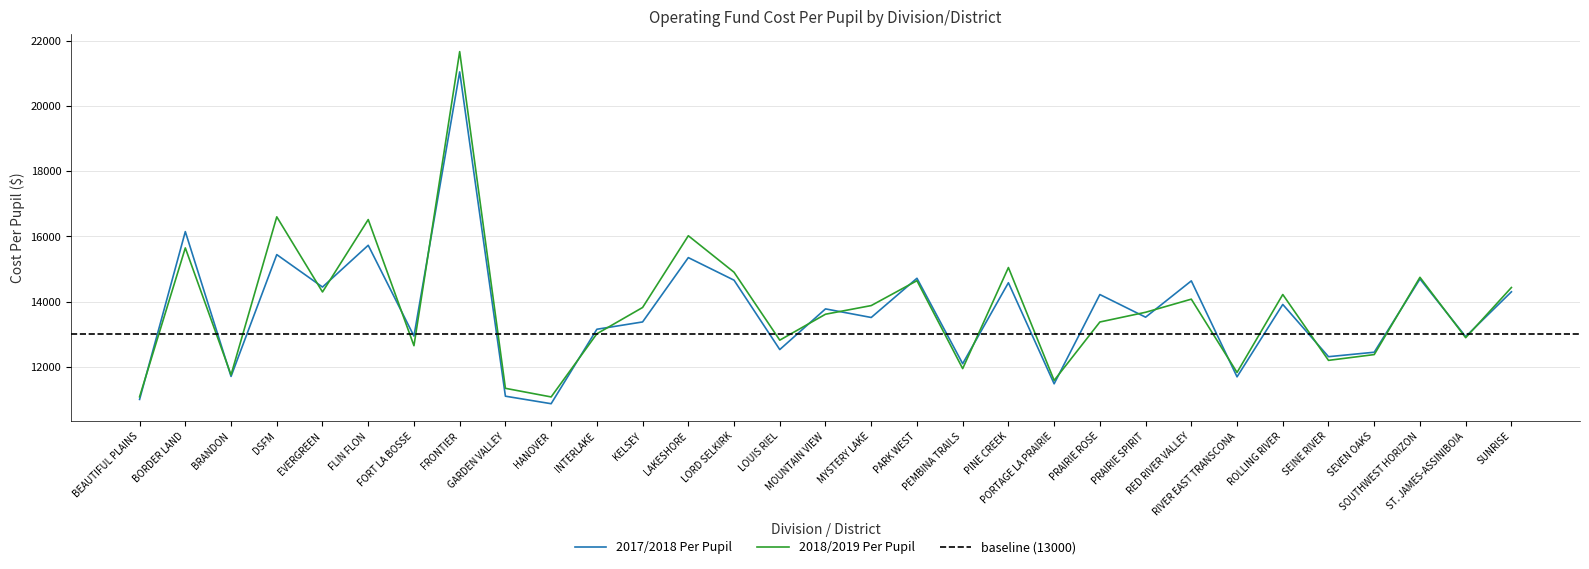

True or false: 2017/2018 Per Pupil has more than 0 points higher than both neighbors.

True